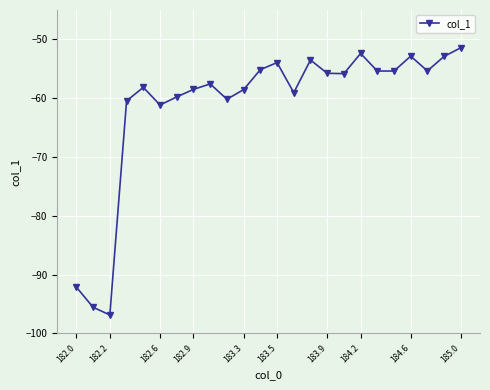

What is the minimum value shown in the chart?

-96.9